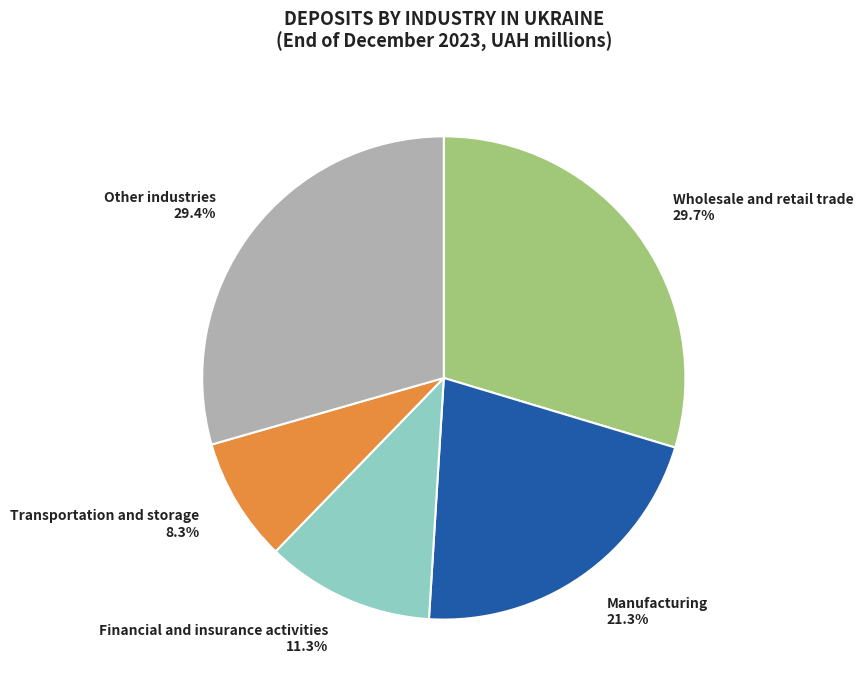

Which slice is the smallest?

Transportation and storage